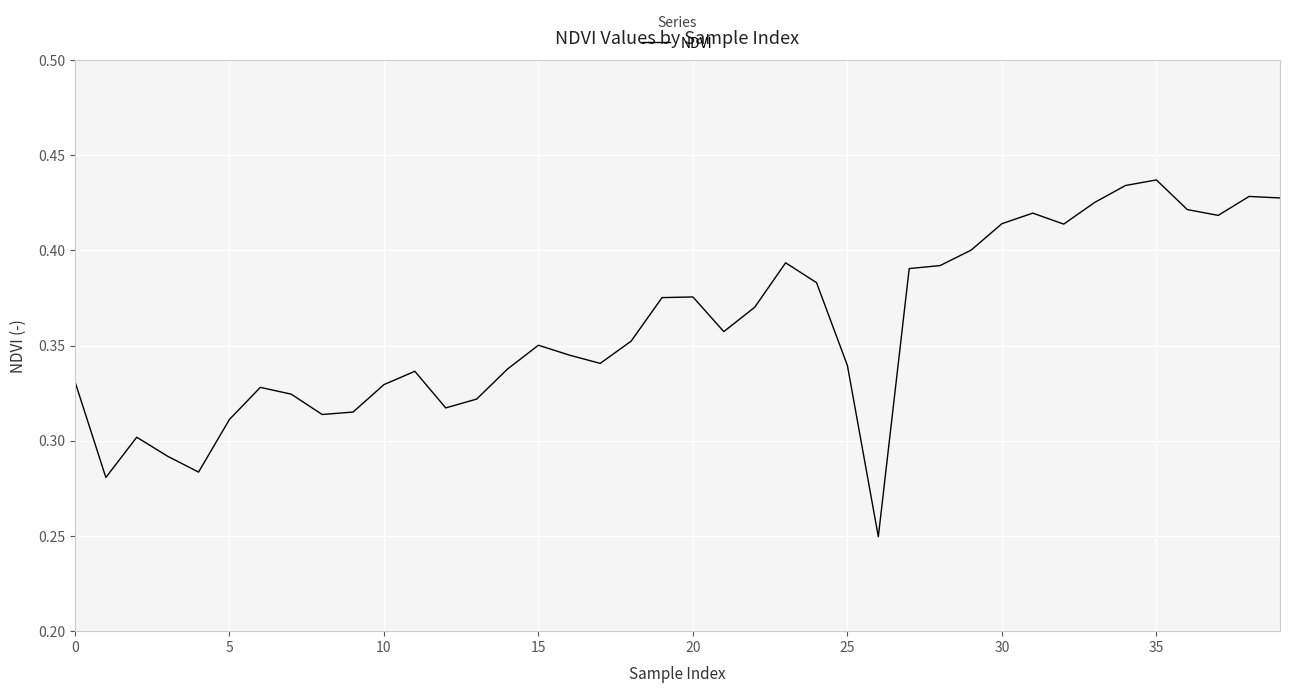

The chart shows a value of 0.1 at 0. True or false?

False